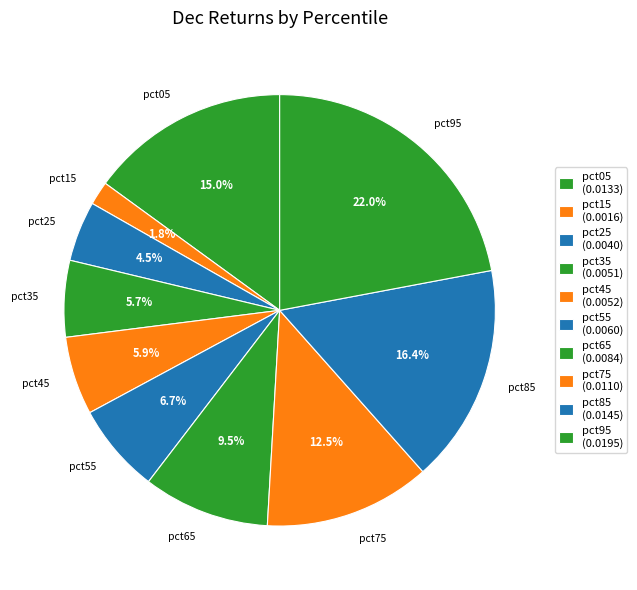

Which slice is the largest?

pct95